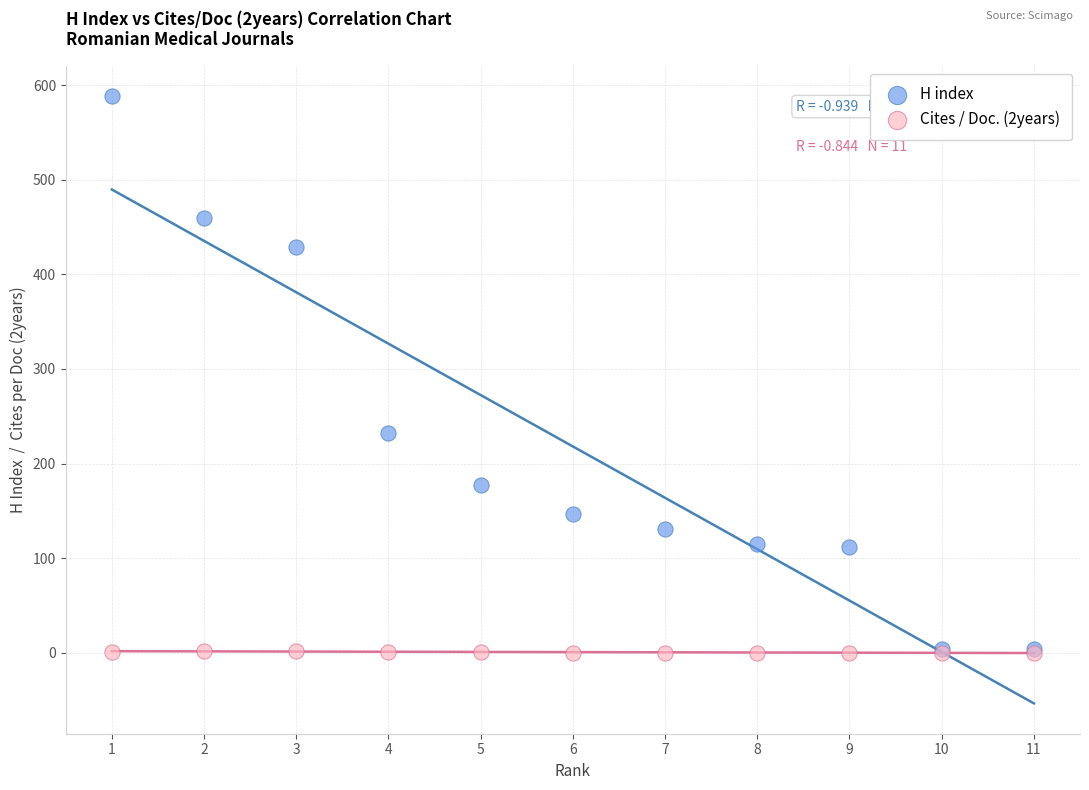

Which series reaches the maximum Y coordinate?

H index